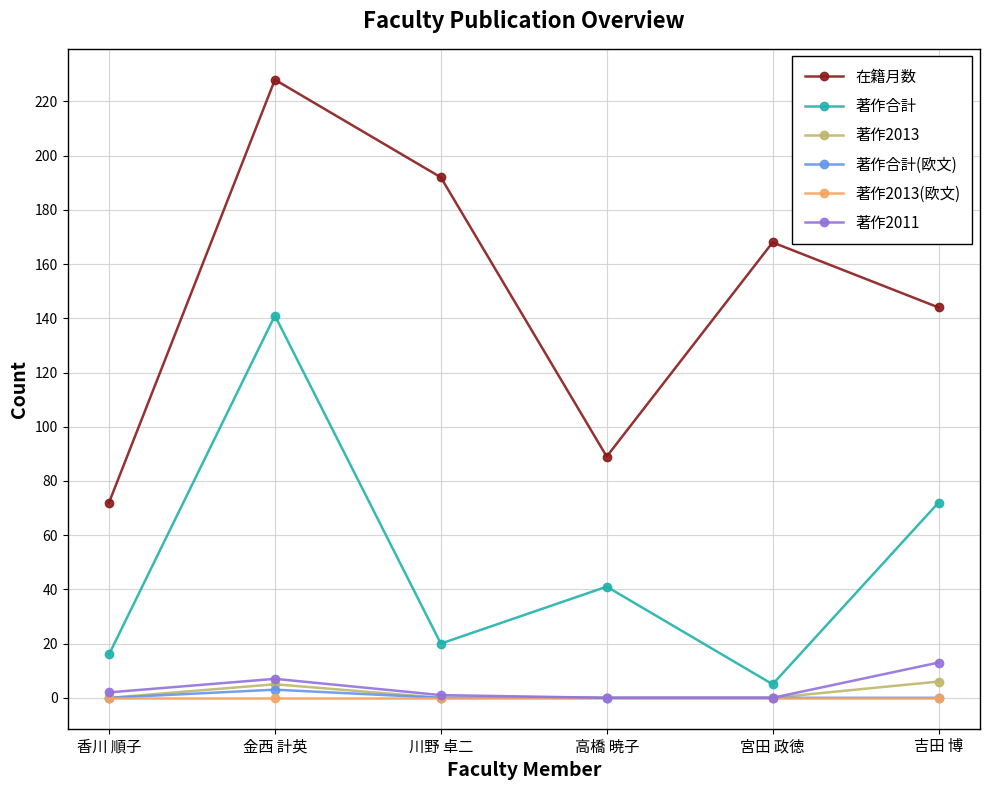

Between 香川 順子 and 吉田 博, which series saw the biggest shift?

在籍月数